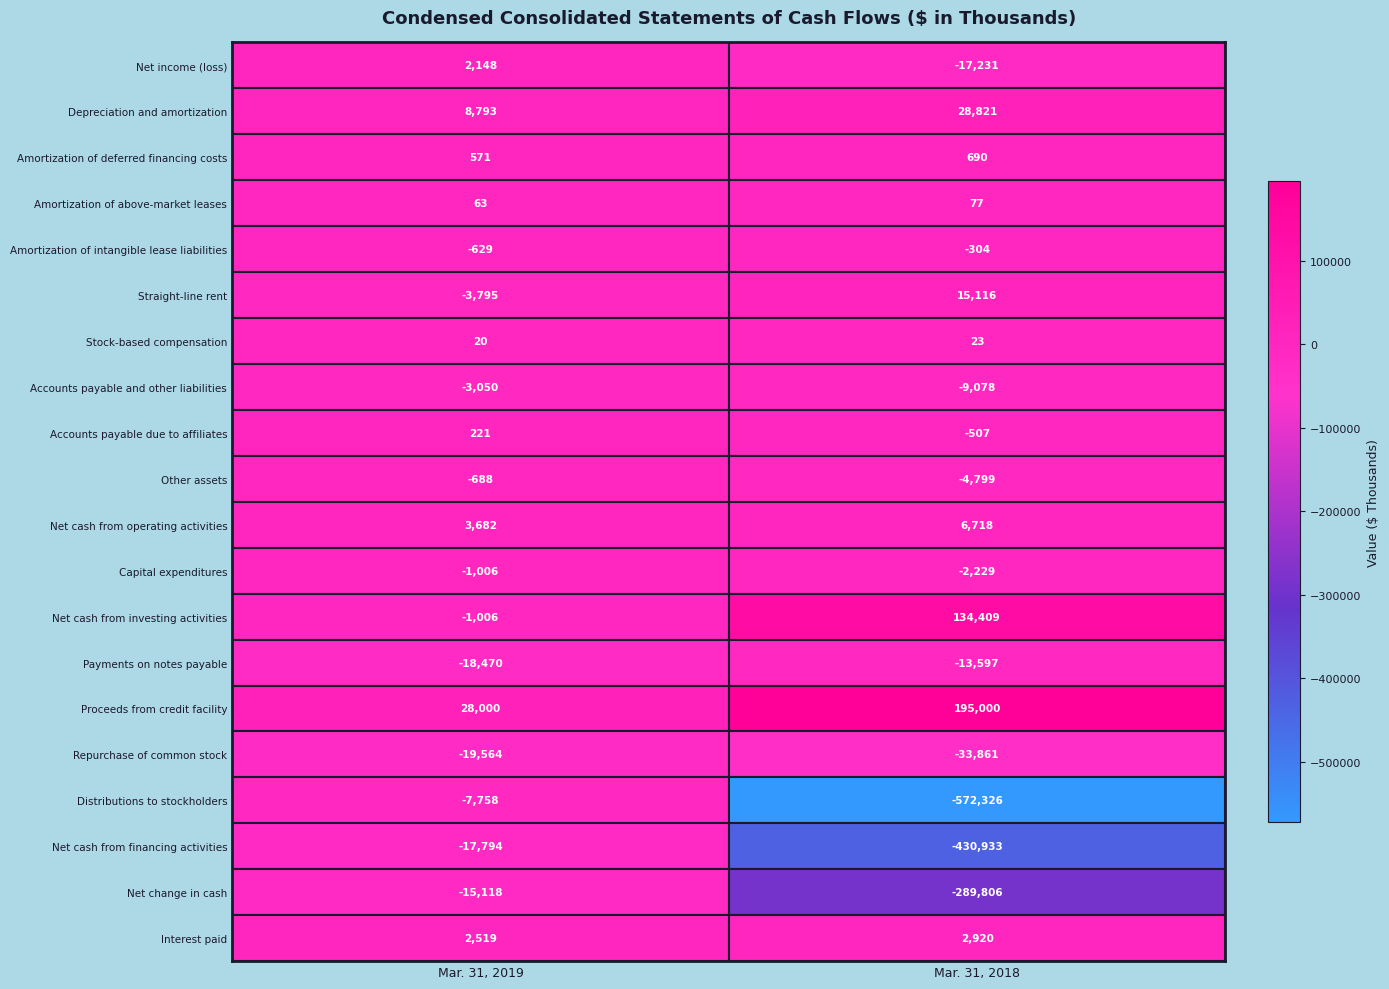

At which label is Amortization of above-market leases closest to 70?

Mar. 31, 2019